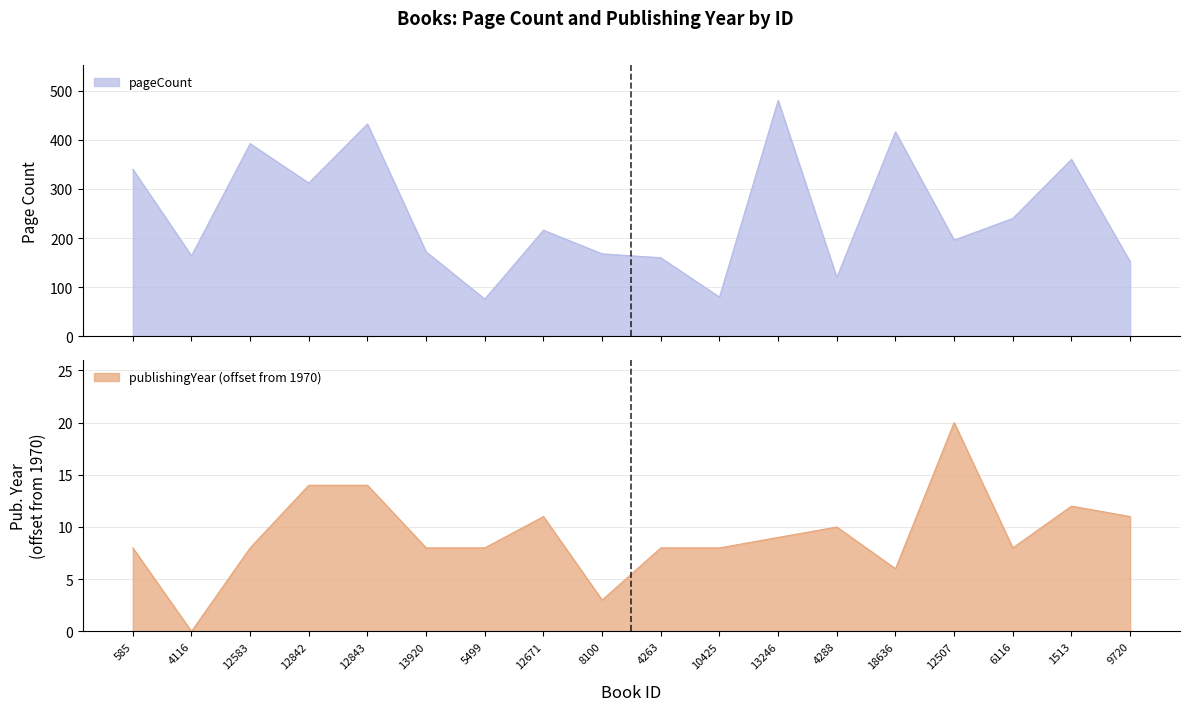

Reading right to left, list all the values displayed in this chart.

pageCount: 9720=152	1513=360	6116=240	12507=196	18636=416	4288=120	13246=480	10425=80	4263=160	8100=168	12671=216	5499=76	13920=172	12843=432	12842=312	12583=392	4116=164	585=340
publishingYear: 9720=11	1513=12	6116=8	12507=20	18636=6	4288=10	13246=9	10425=8	4263=8	8100=3	12671=11	5499=8	13920=8	12843=14	12842=14	12583=8	4116=0	585=8